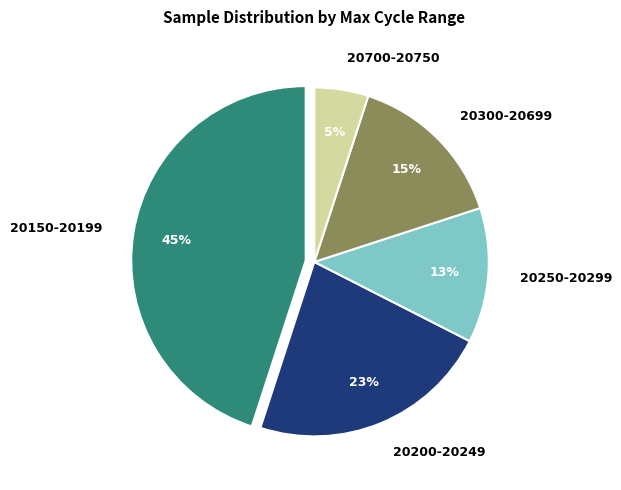

Is it true that 20300-20699 is 15% of the pie?

True